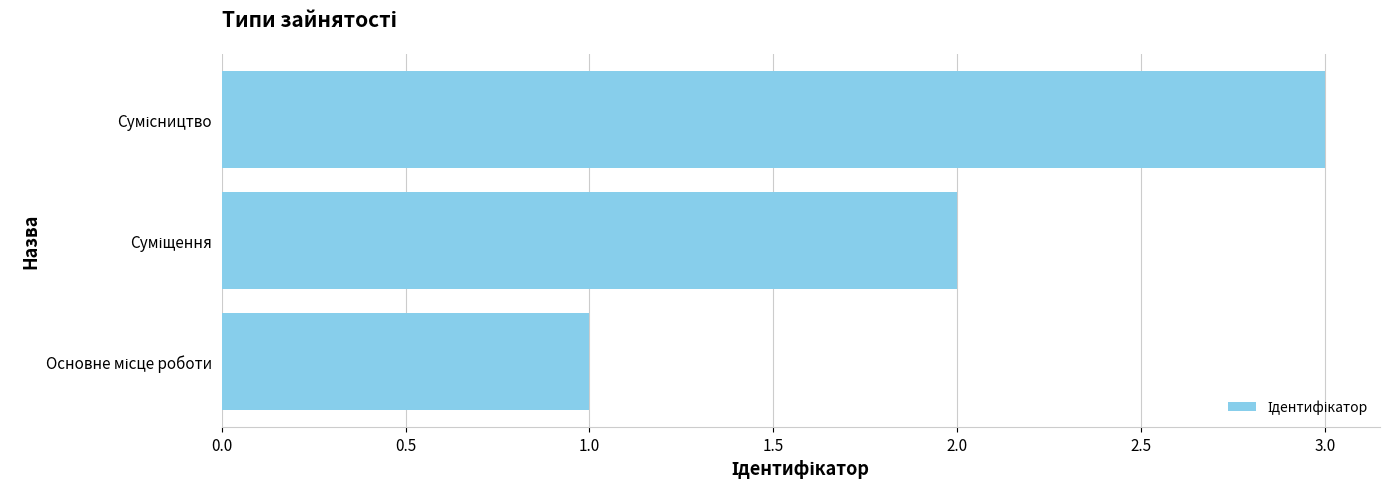

What is the maximum value shown in the chart?

3